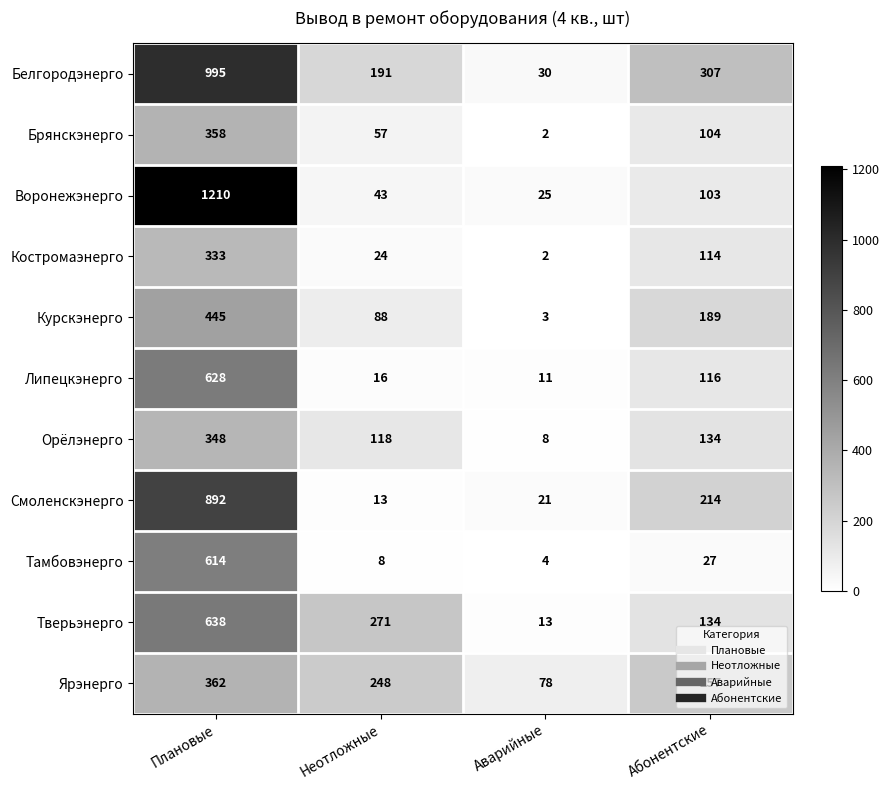

What is the maximum value for Липецкэнерго?

628